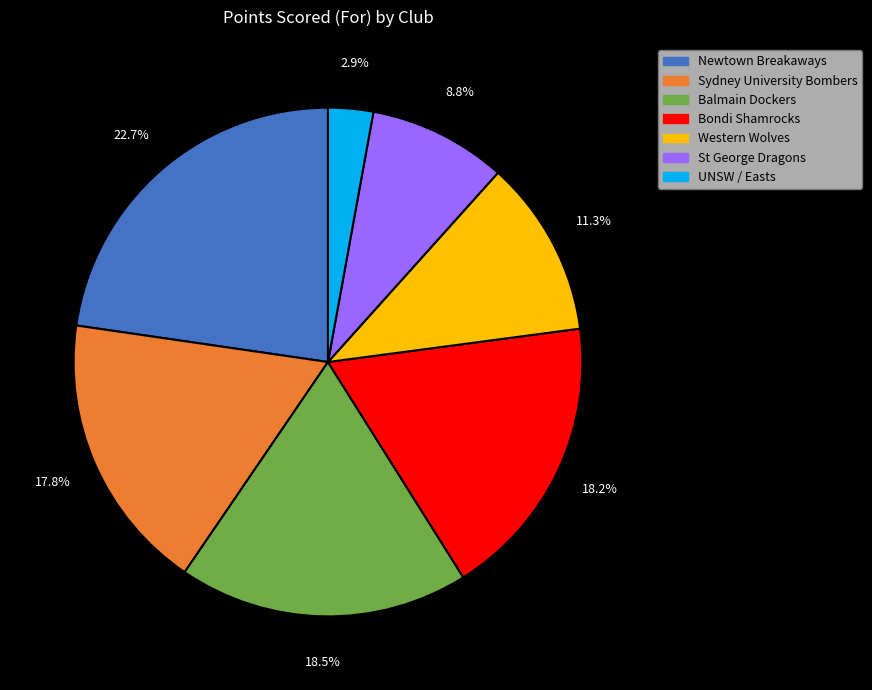

What is the ratio of the value at Balmain Dockers to the value at St George Dragons?

2.1